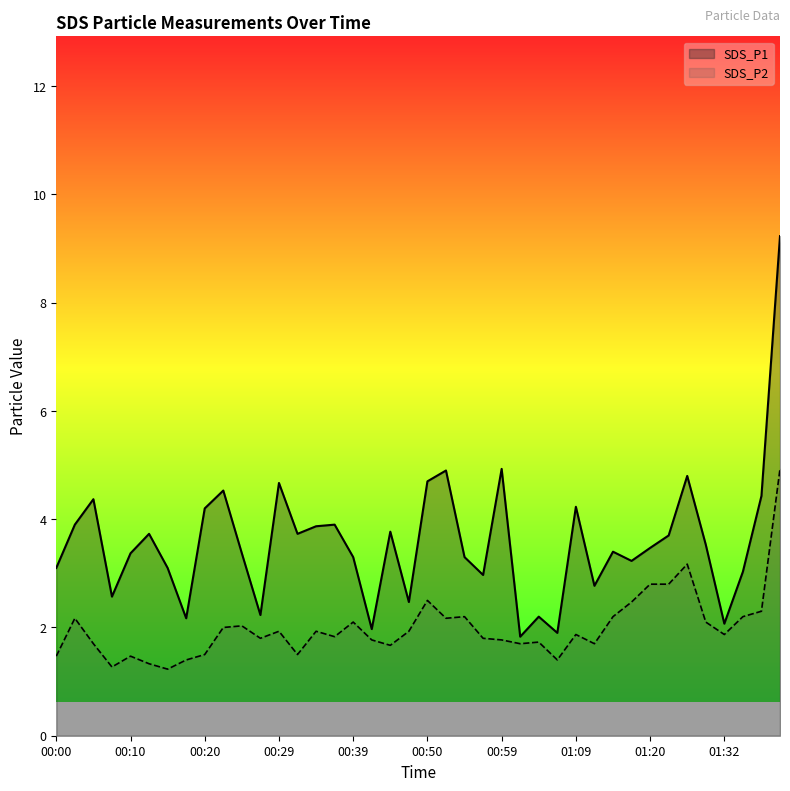

The value of SDS_P2 at 01:26 is 2.2. True or false?

False